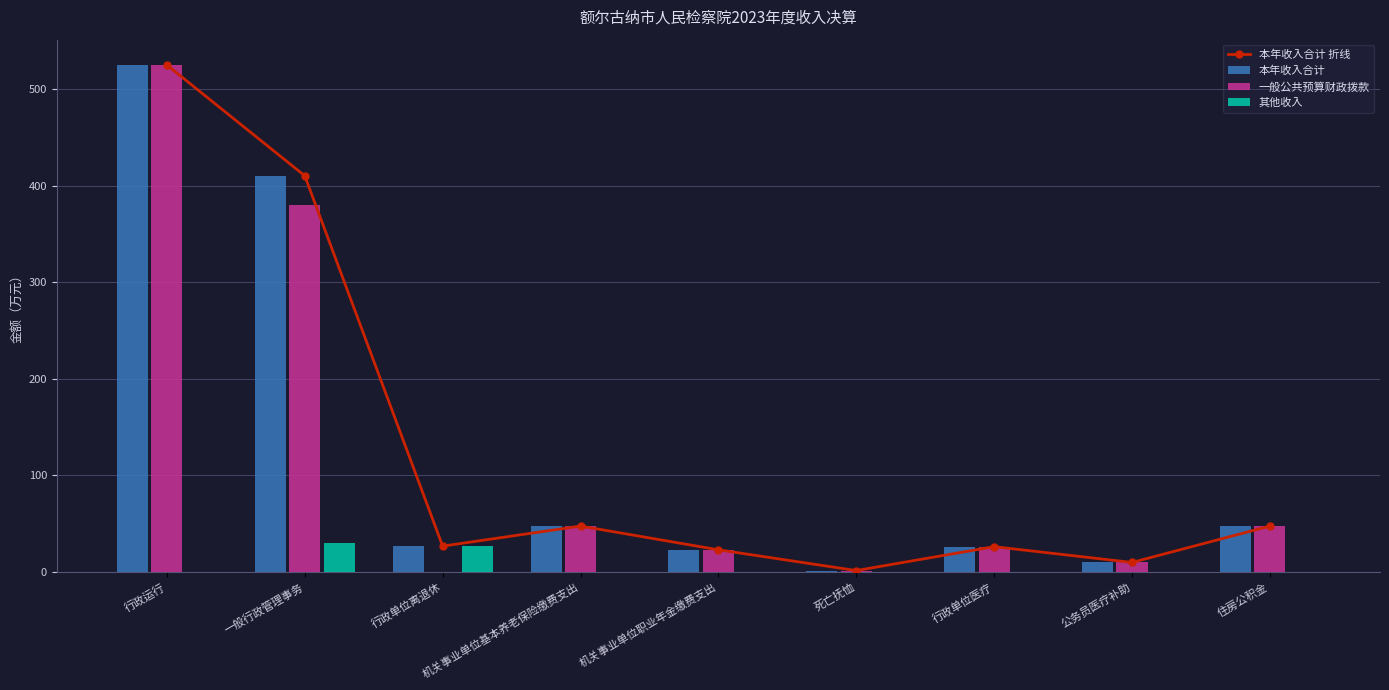

What is the greatest value displayed?

525.2